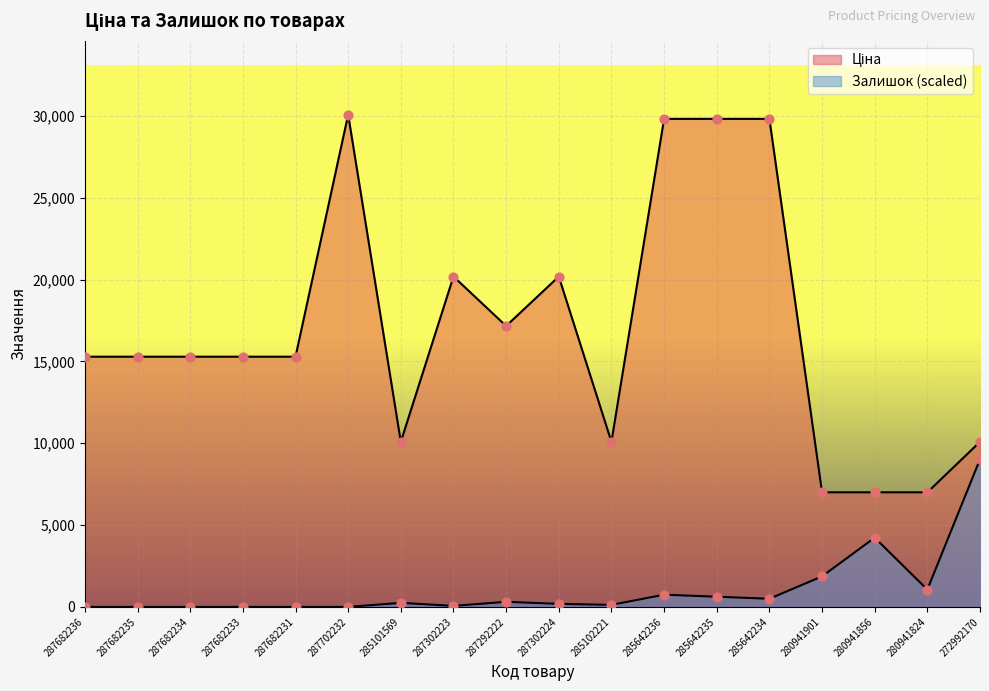

Is the value of Ціна at 287682234 greater than the value of Залишок at 287302224?

Yes